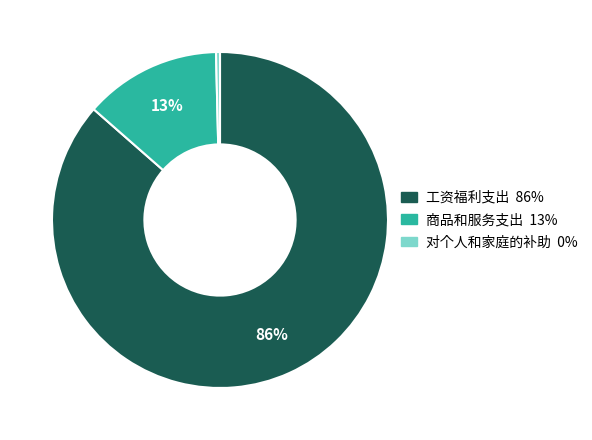

Count the number of slices in the pie.

3